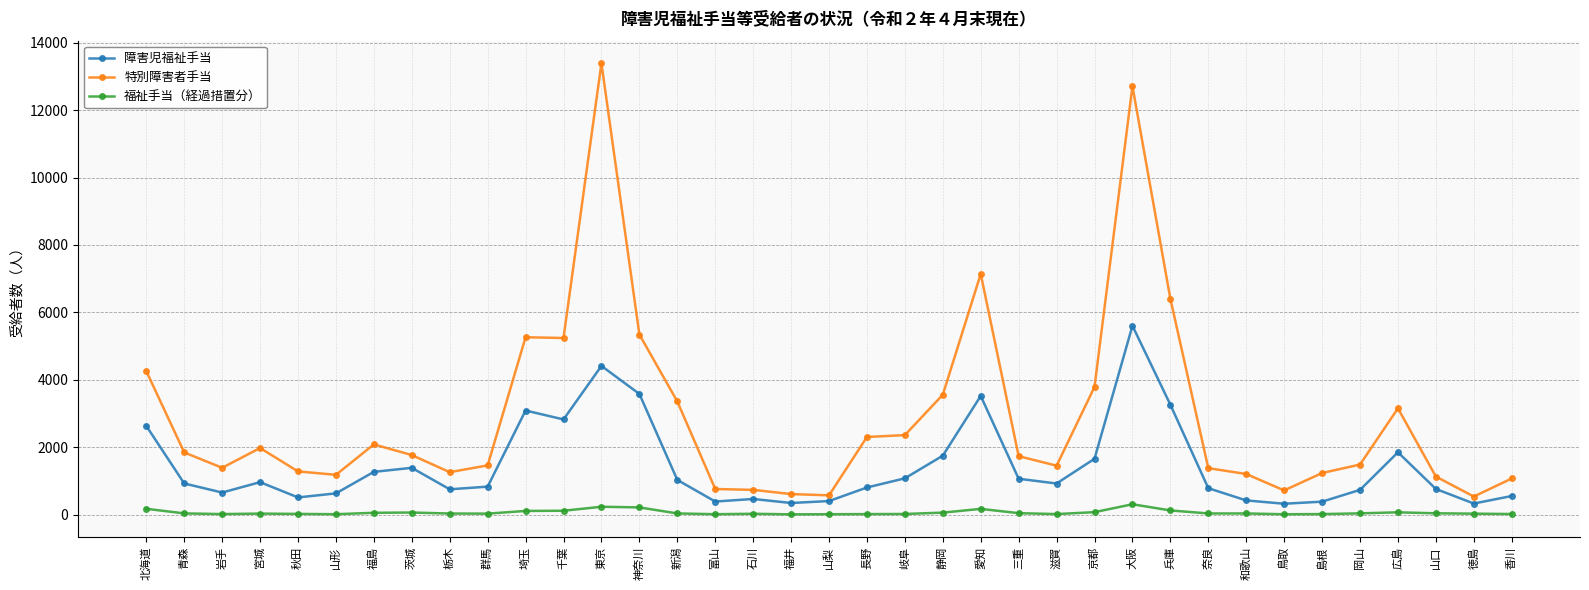

Where is the first local maximum for 障害児福祉手当?

宮城